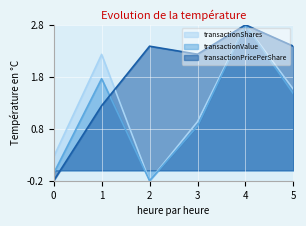

At which label does transactionPricePerShare reach its minimum?

0